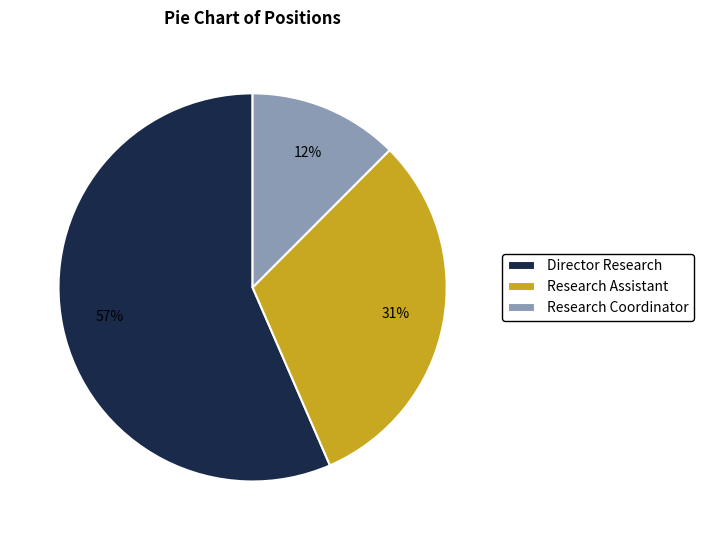

To the nearest percent, what percentage of the pie is Director Research?

57%